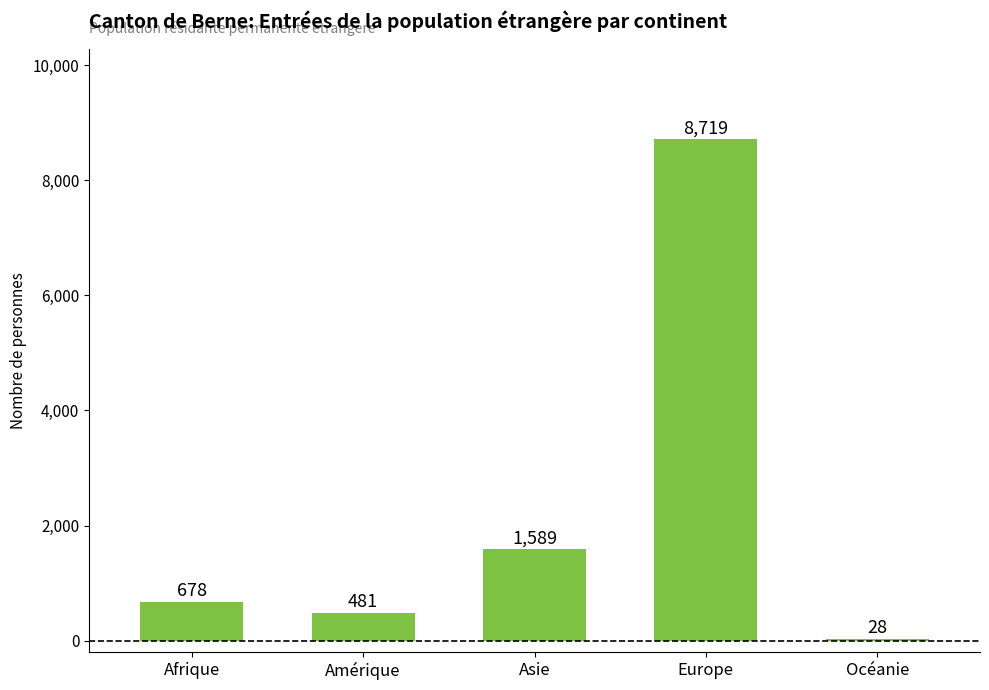

At which category does the chart reach its peak across all series?

Europe